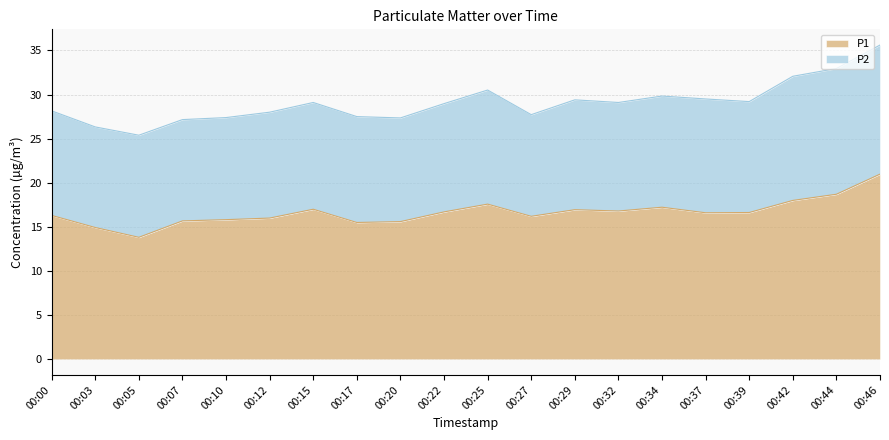

Which has a higher value, 00:22 or 00:34?

00:34